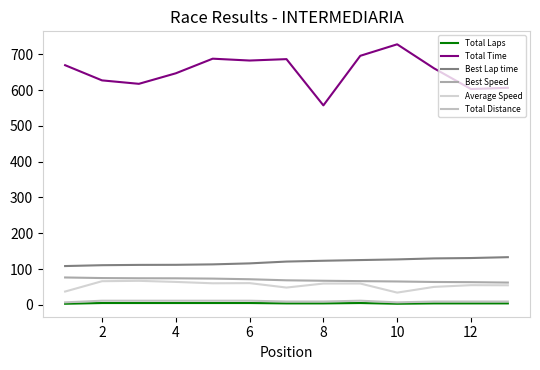

Reading left to right, list all the values displayed in this chart.

Total Laps: 3.0	5.0	5.0	5.0	5.0	5.0	4.0	4.0	5.0	3.0	4.0	4.0	4.0
Total Time: 669.6	627.2	617.5	646.9	687.8	682.6	686.6	557.3	695.8	728.0	660.8	603.0	606.4
Best Lap time: 108.3	110.7	111.6	111.8	113.0	115.8	120.9	123.2	125.1	126.9	129.7	130.7	133.1
Best Speed: 76.4	74.8	74.2	74.1	73.3	71.5	68.5	67.2	66.2	65.2	63.8	63.3	62.2
Average Speed: 37.1	66.0	67.0	64.0	60.2	60.6	48.2	59.4	59.5	34.1	50.1	54.9	54.6
Total Distance: 6.9	11.5	11.5	11.5	11.5	11.5	9.2	9.2	11.5	6.9	9.2	9.2	9.2